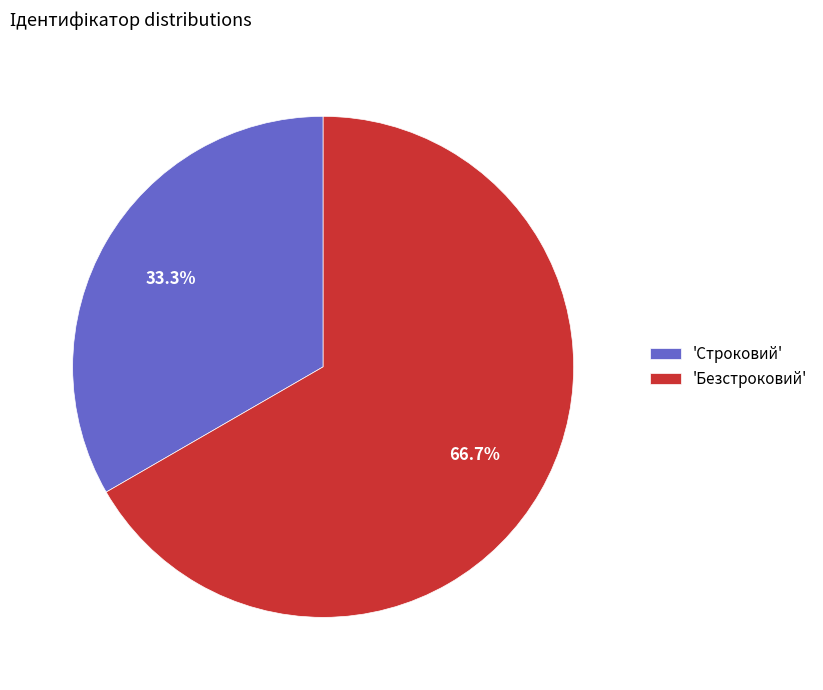

Rank the categories by value from lowest to highest.

'Строковий', 'Безстроковий'